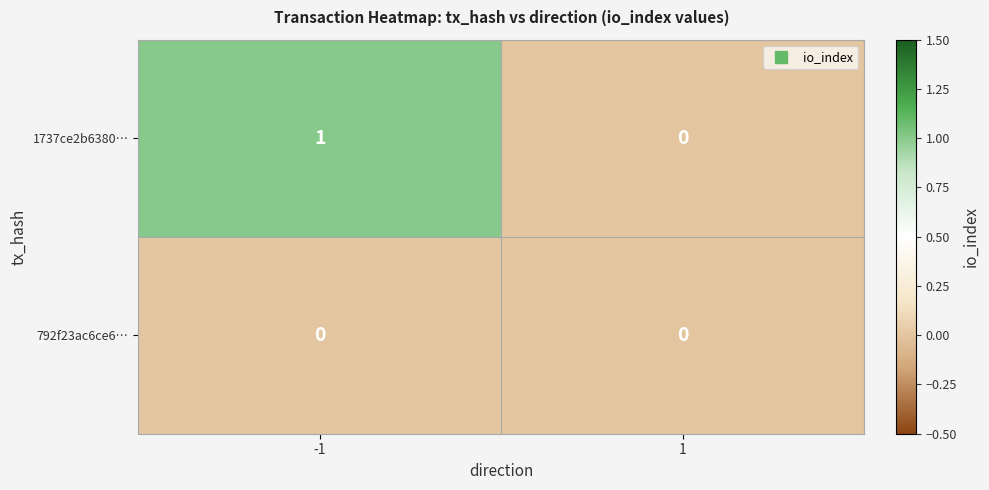

Which series has the largest range (max minus min)?

1737ce2b6380…